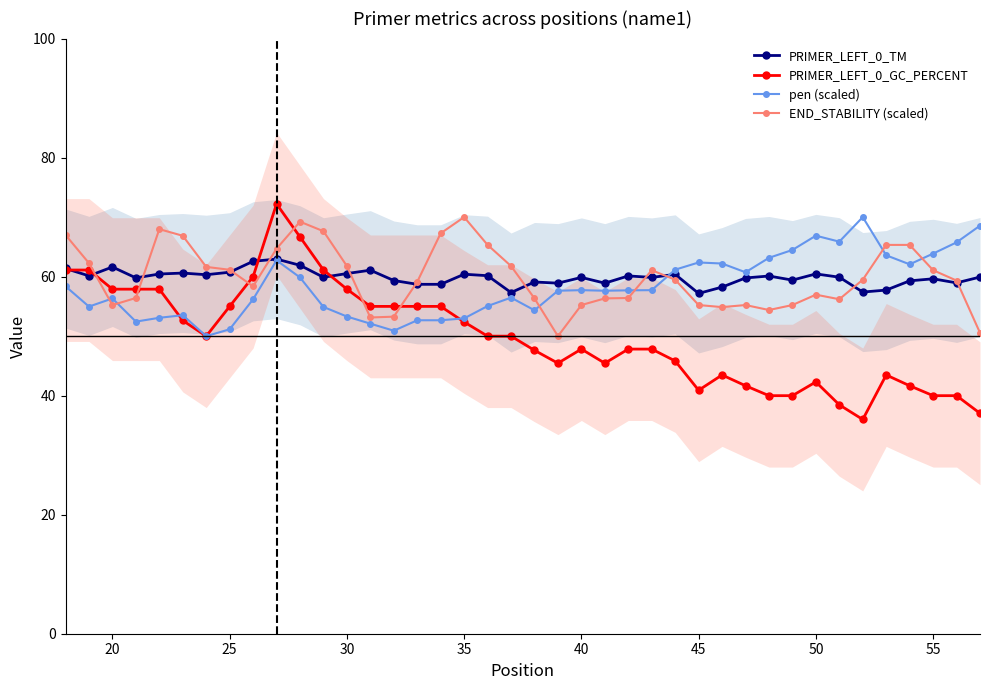

Is it true that PRIMER_LEFT_0_TM equals 59.9 at 40?

True